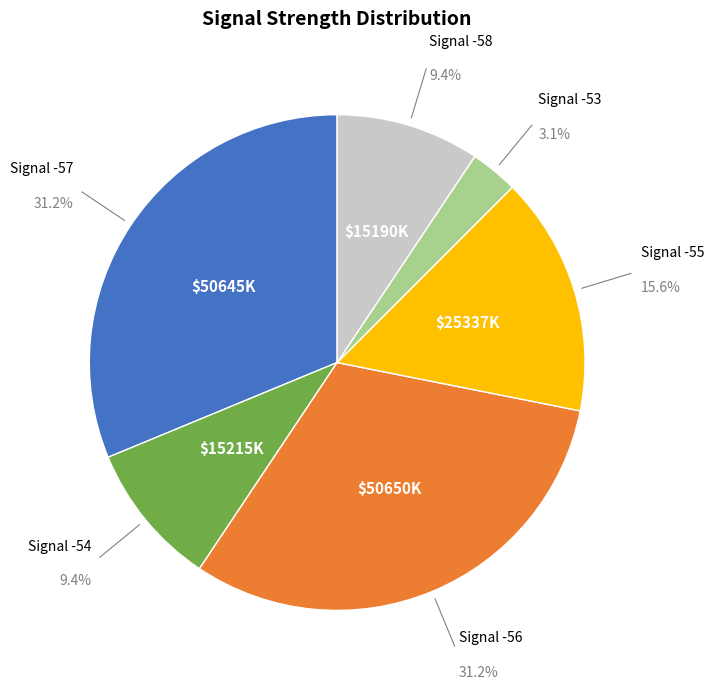

Does any single category account for the majority?

No